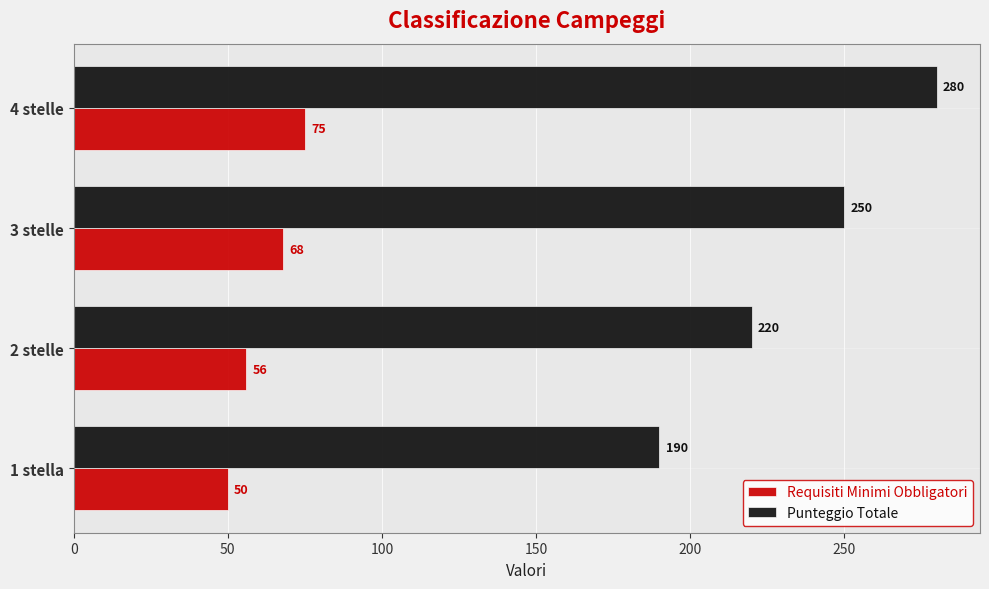

Which series has the largest range (max minus min)?

Punteggio Totale